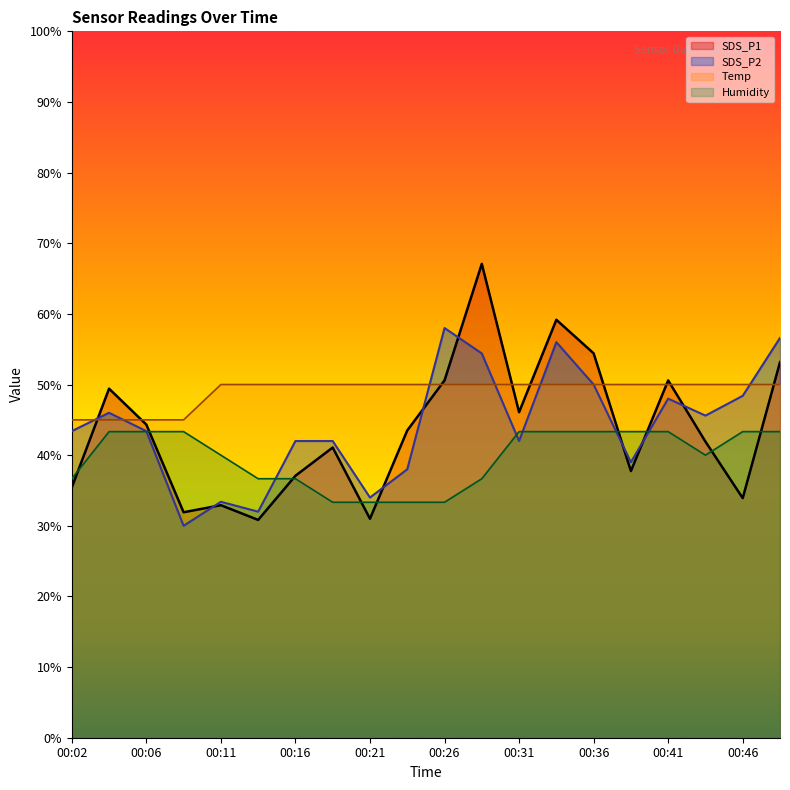

Which series has the largest total across all categories?

Temp